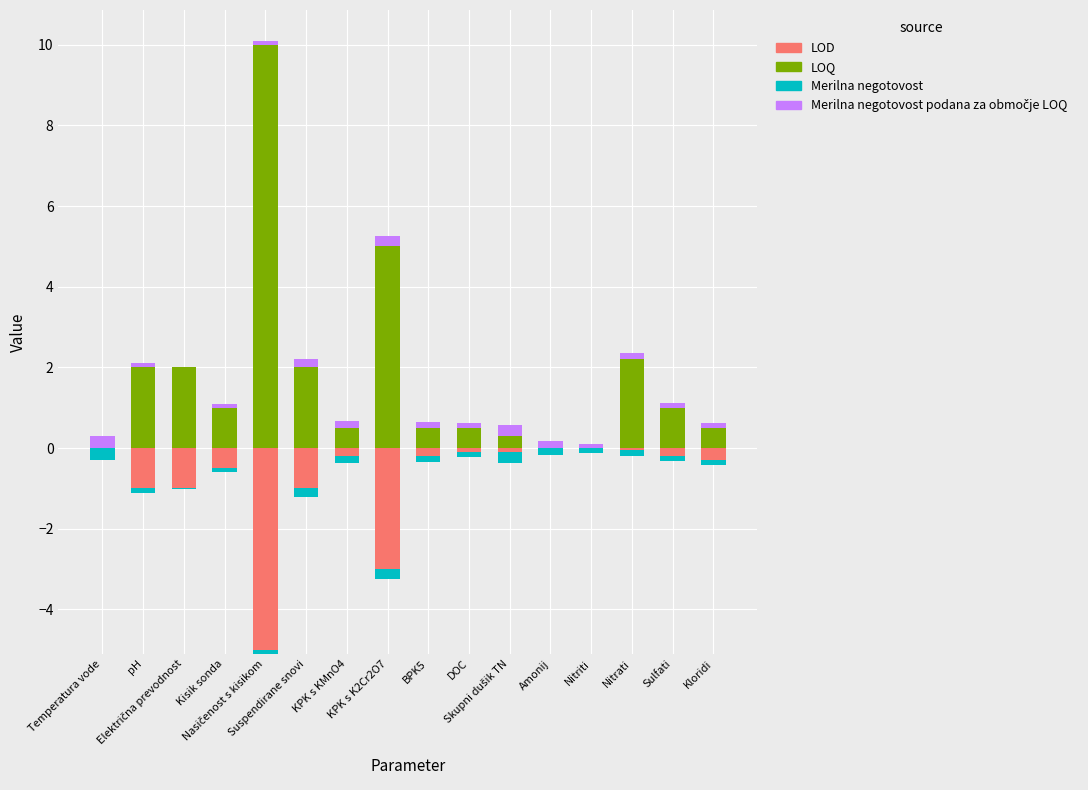

What is the total value across all series at KPK s KMnO4?

0.7